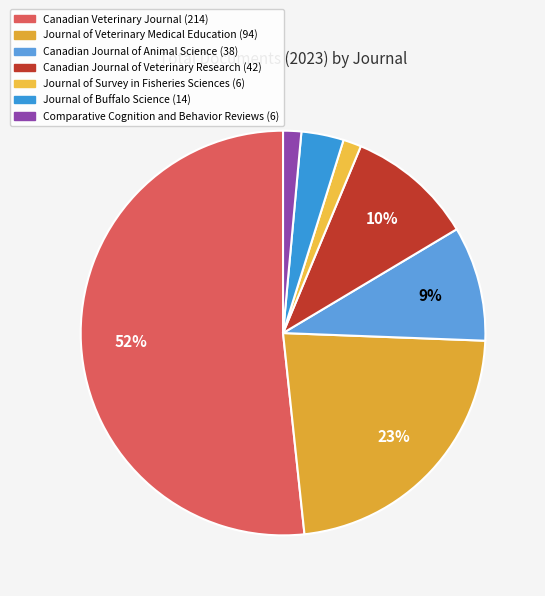

To the nearest percent, what is the average slice percentage?

14%